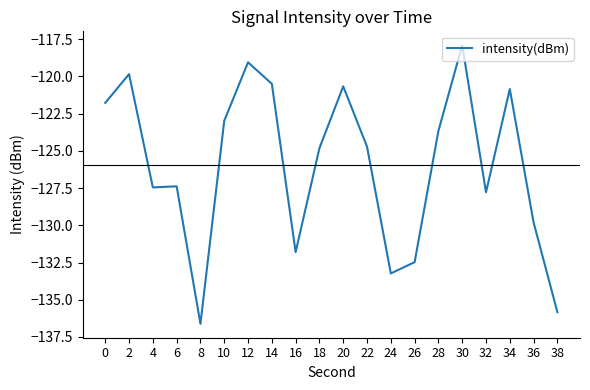

Does the chart have visible grid lines?

No